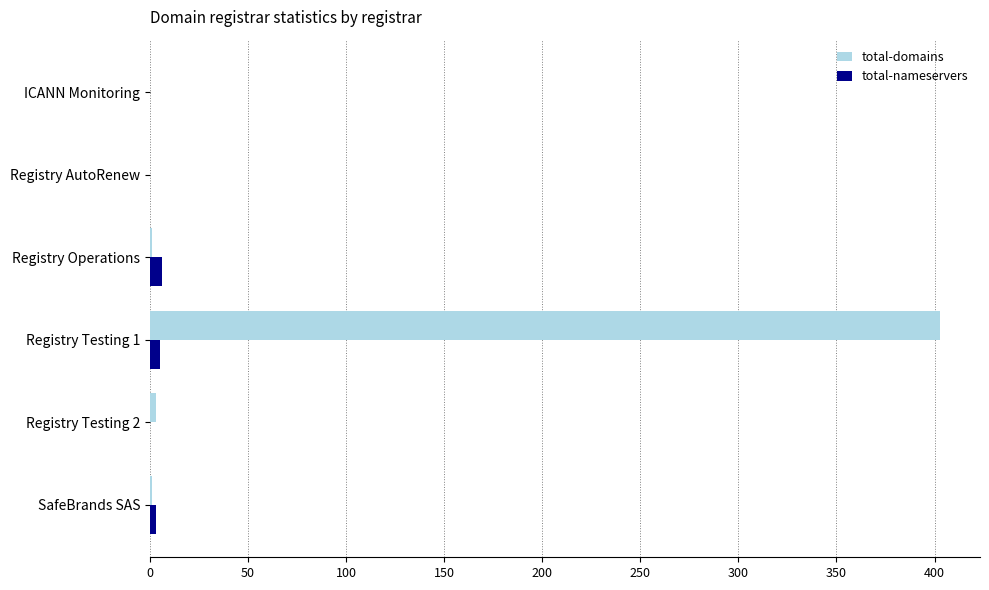

How many distinct data groups are displayed?

2